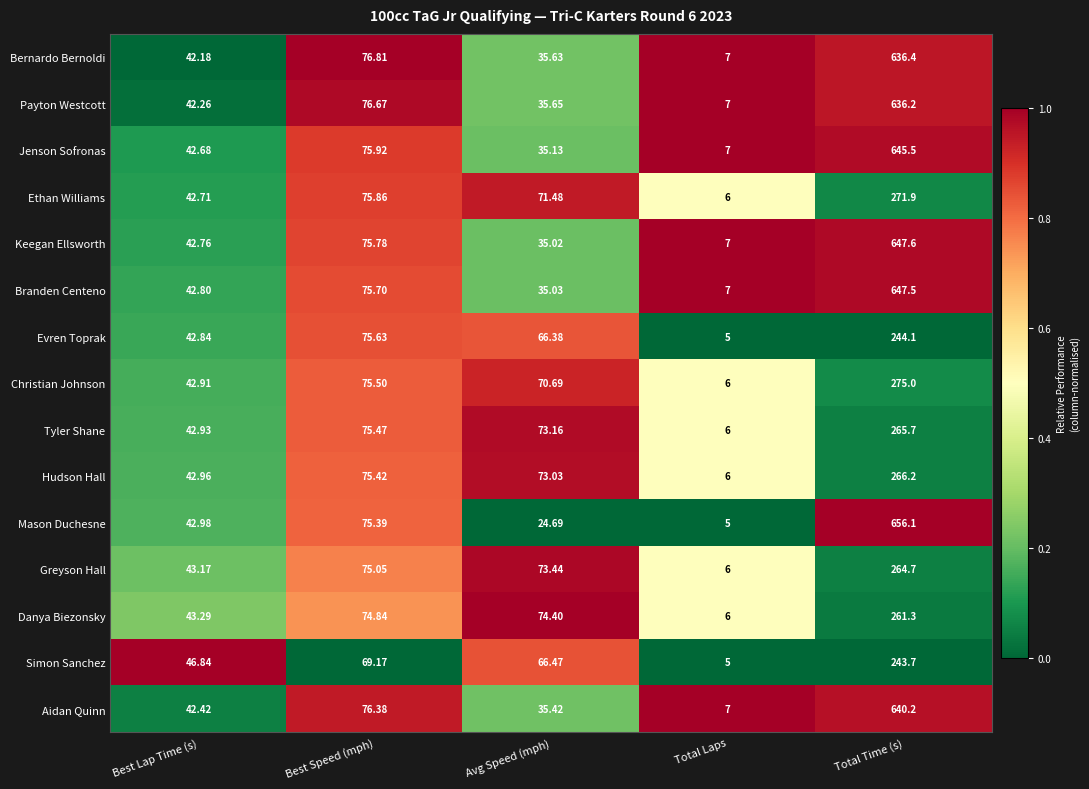

Is the value of Mason Duchesne at Best Lap Time (s) greater than the value of Danya Biezonsky at Best Lap Time (s)?

No